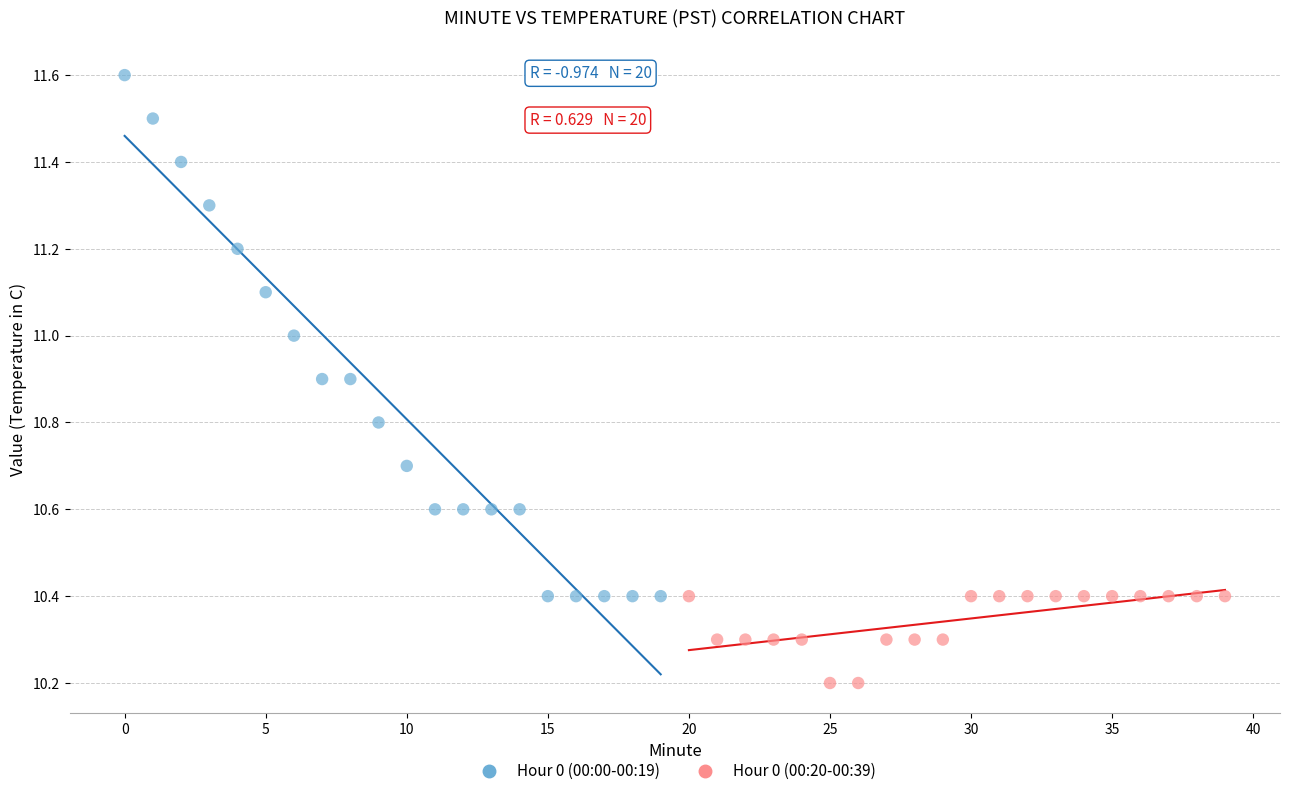

Which series contains the highest Y value?

Hour 0 (00:00-00:19)